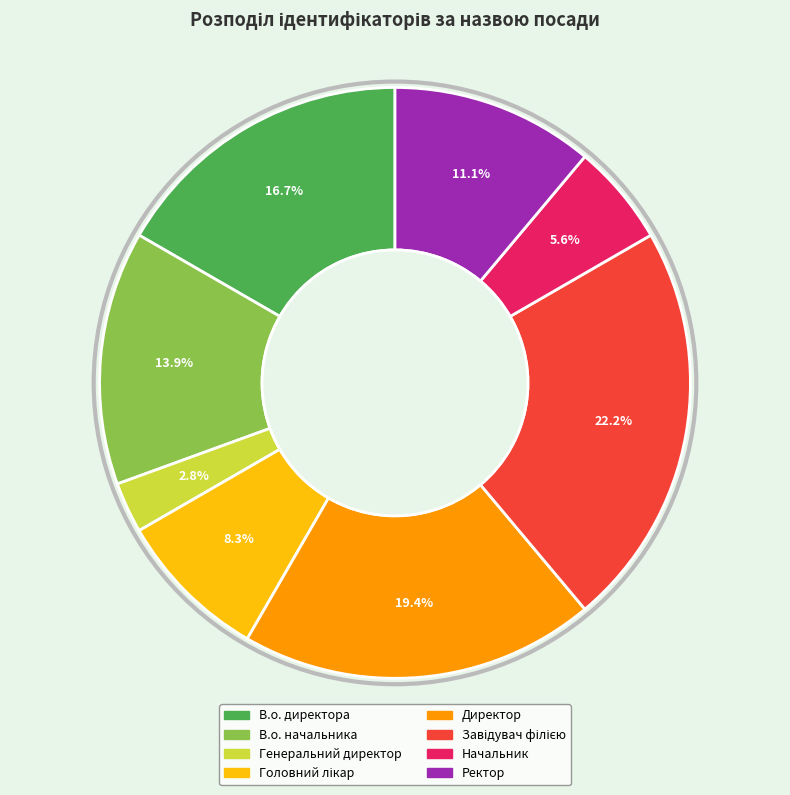

Count the number of slices in the pie.

8